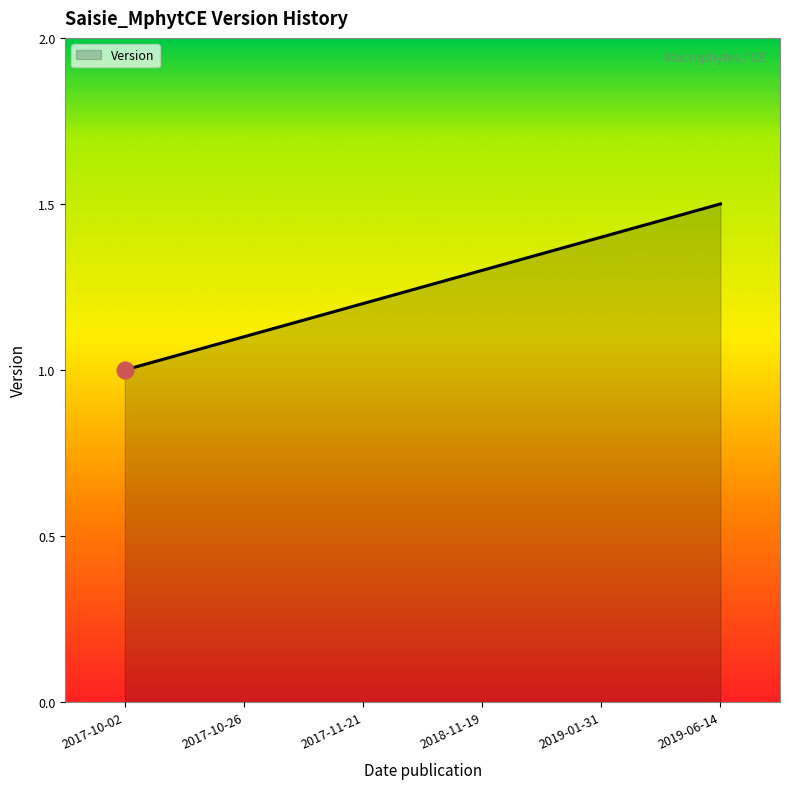

What is the difference between the second highest and second lowest values?

0.3